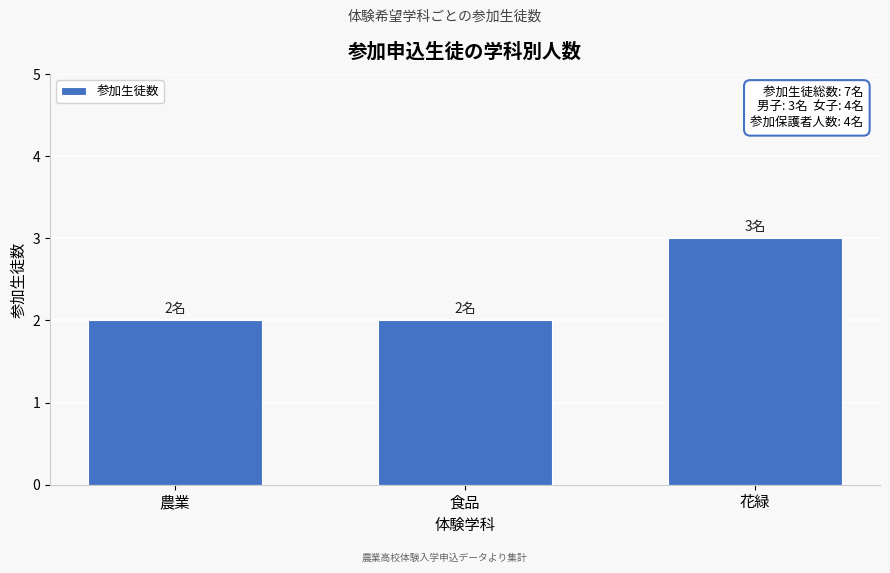

Reading right to left, extract all data points from this chart.

3	2	2